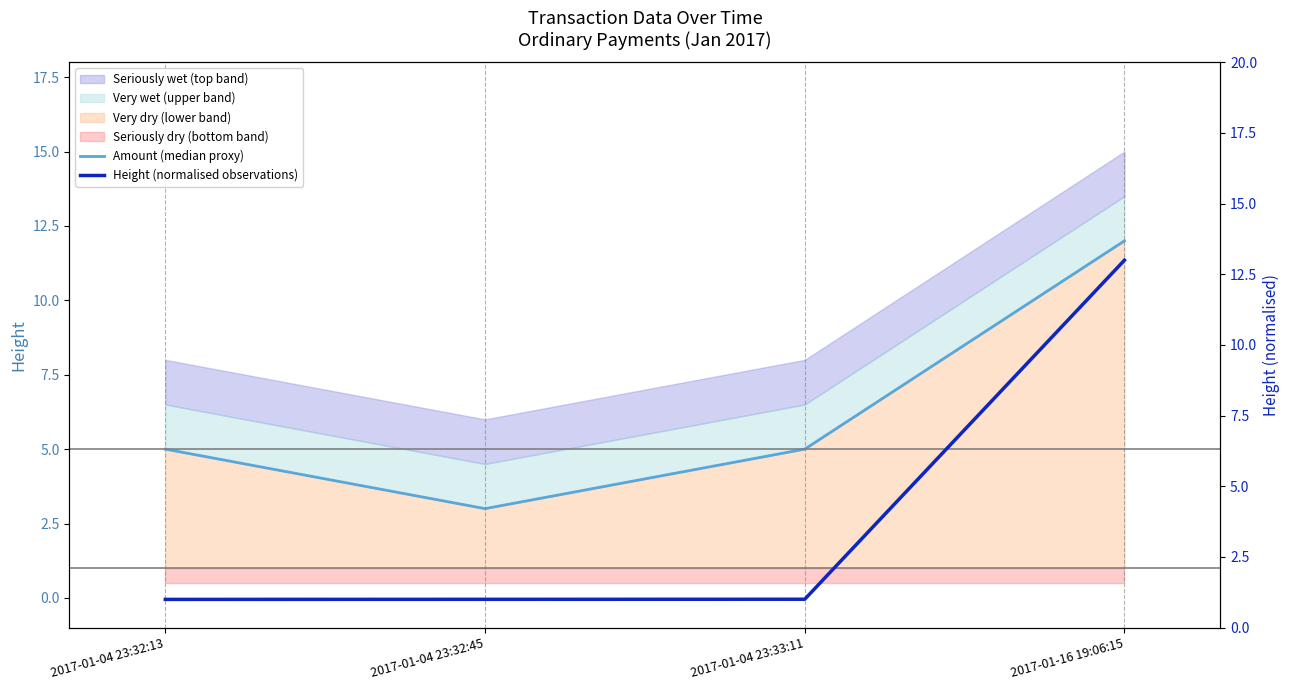

What is the label of the 1st point from the right?

2017-01-16 19:06:15